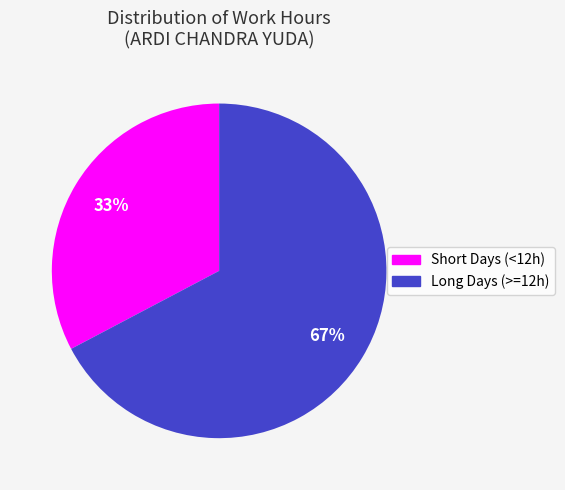

Is there any slice that represents more than half of the pie?

Yes